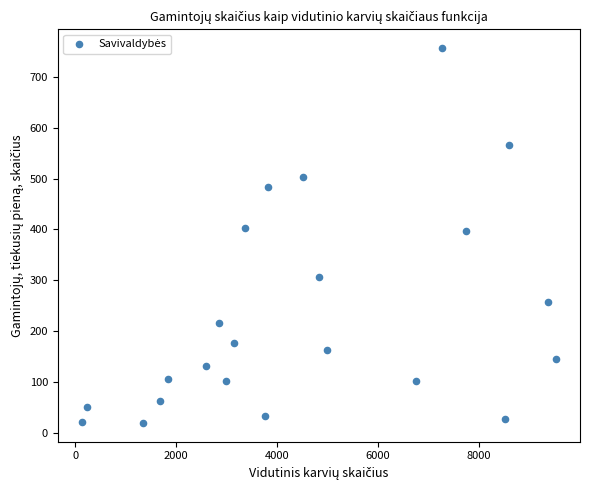

What is the range of X values (max minus min)?

9400